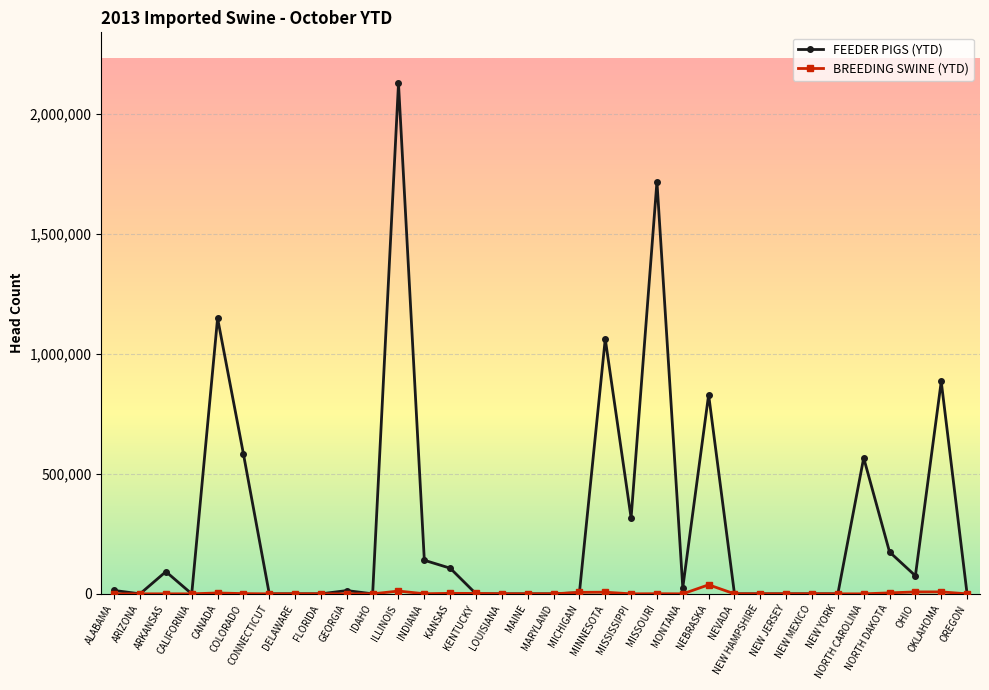

List the series in order of their overall mean, highest first.

FEEDER PIGS (YTD), BREEDING SWINE (YTD)